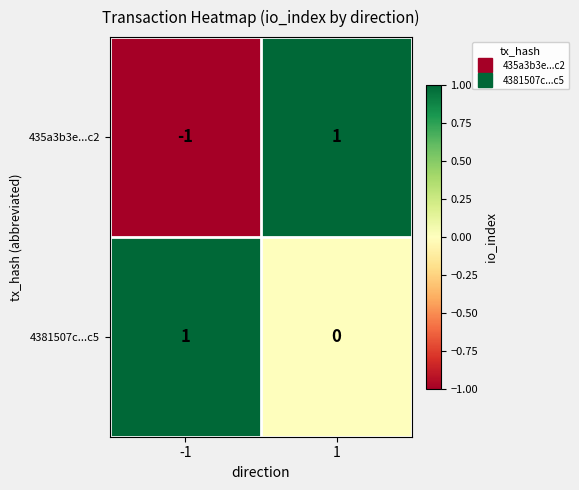

How many values in 435a3b3e...c2 are below zero?

1